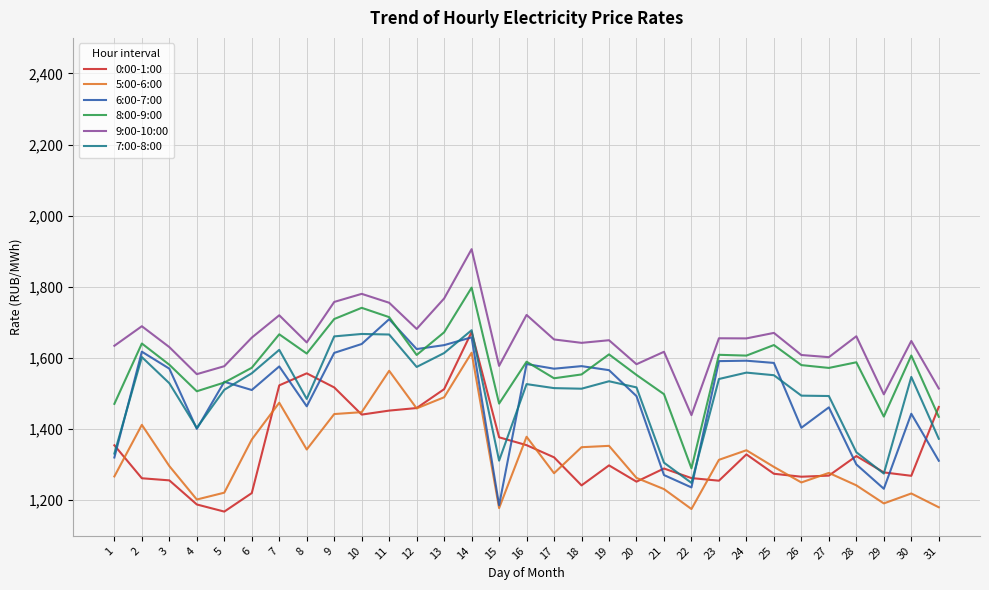

True or false: 8:00-9:00 and 7:00-8:00 intersect in this chart.

False